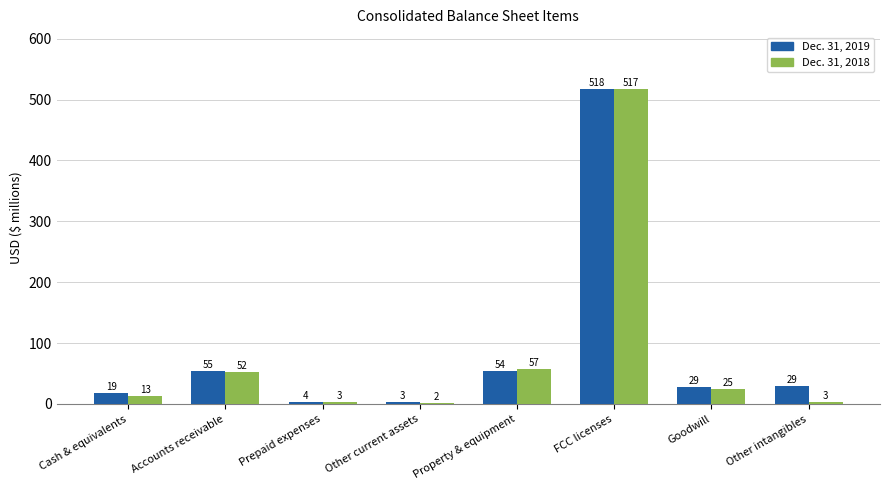

List the labels in order of Dec. 31, 2019 value, smallest first.

Other current assets, Prepaid expenses, Cash & equivalents, Goodwill, Other intangibles, Property & equipment, Accounts receivable, FCC licenses